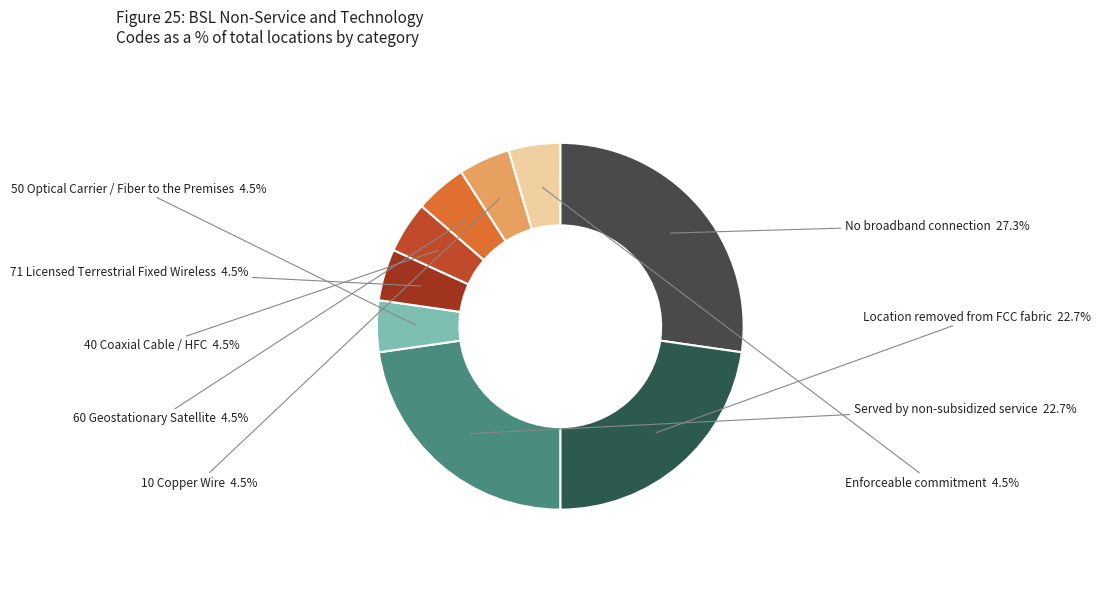

To the nearest percent, what is the average slice percentage?

11%